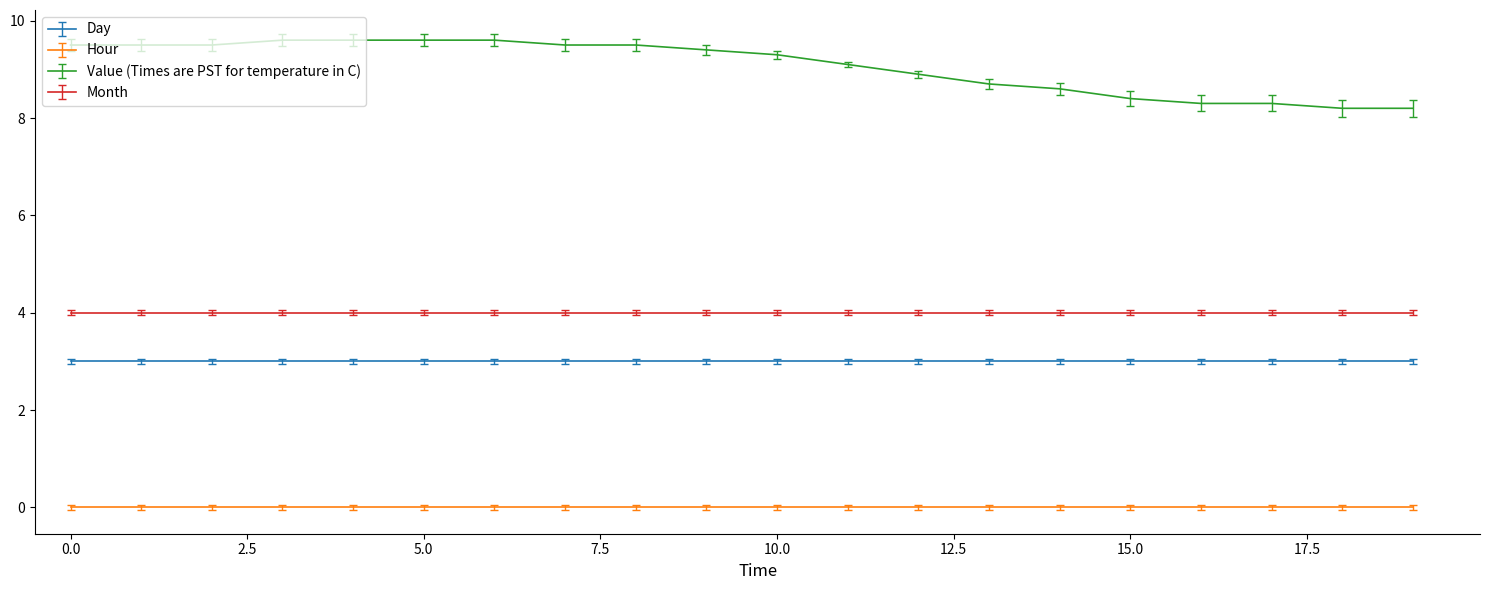

Which series has the largest total across all categories?

Value (Times are PST for temperature in C)